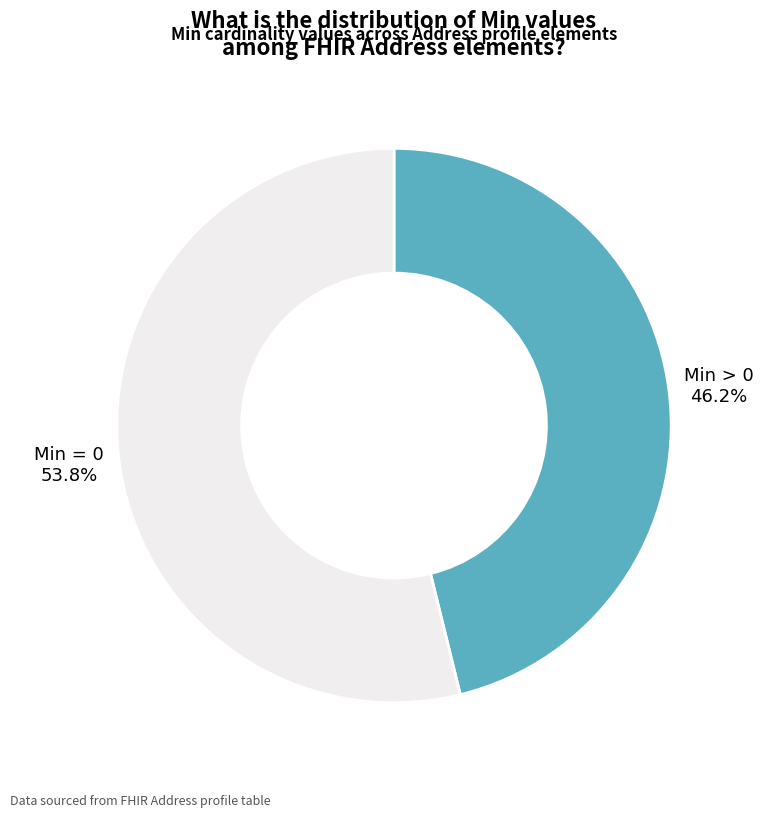

What percentage is NOT represented by Min = 0?

46.2%